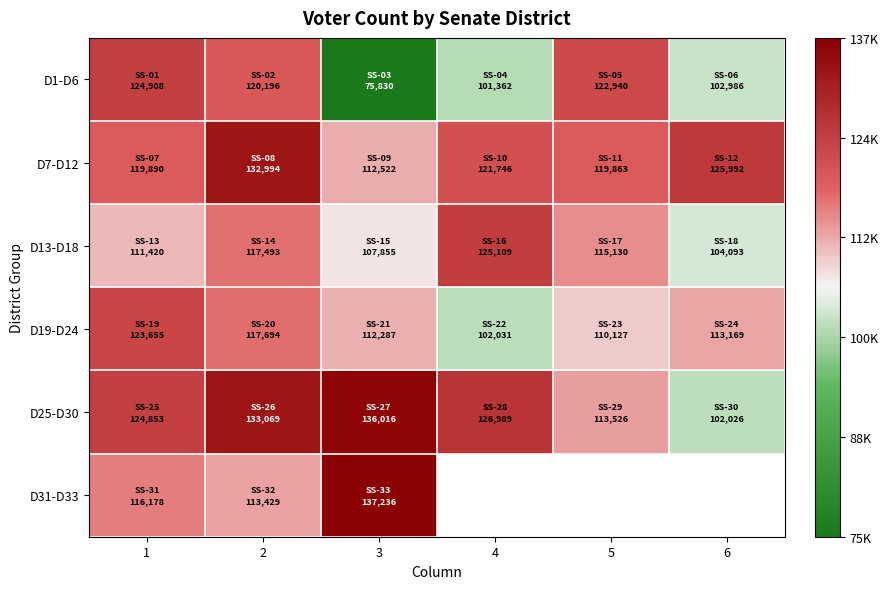

Where is D25-D30 nearest to the value 119021?

5